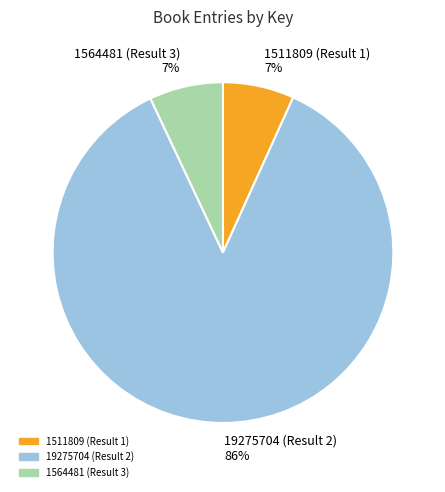

To the nearest percent, what is the difference between the 19275704 (Result 2) and 1564481 (Result 3) slice percentages?

79%